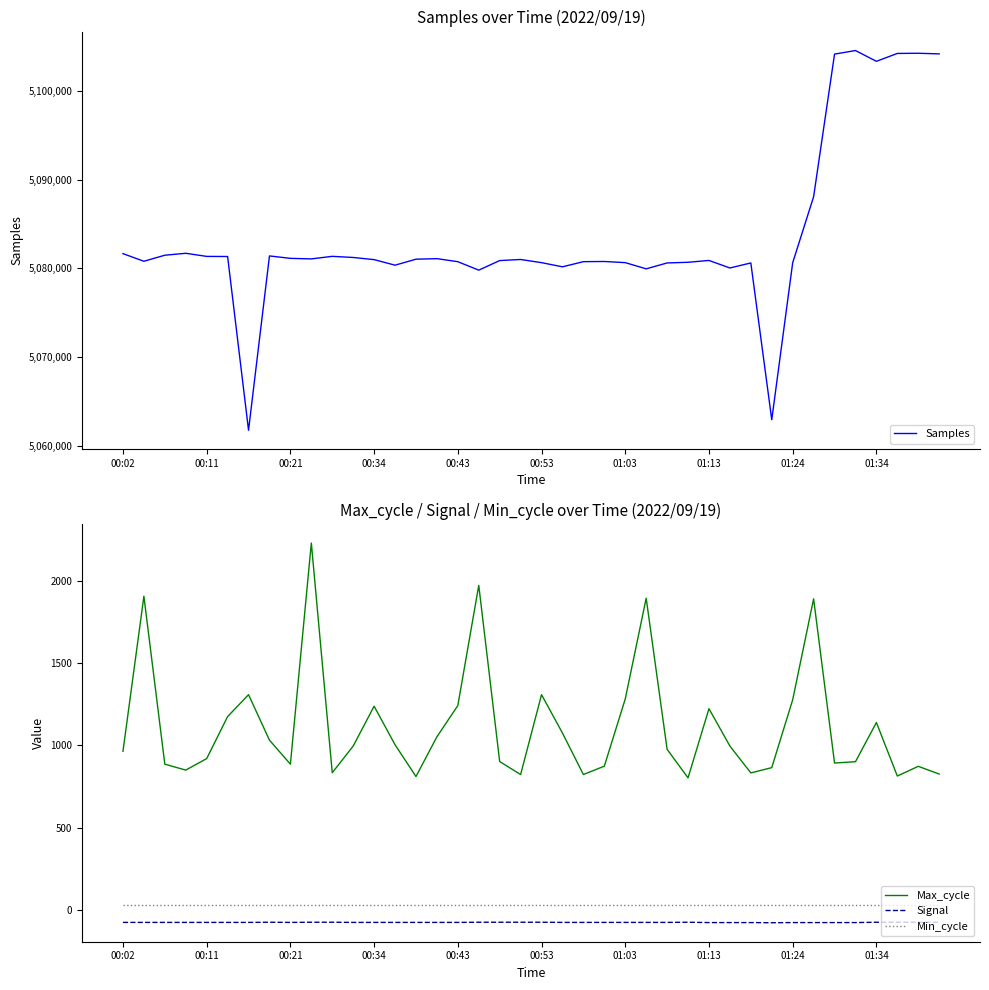

What is the average value of the Min_cycle series?

28